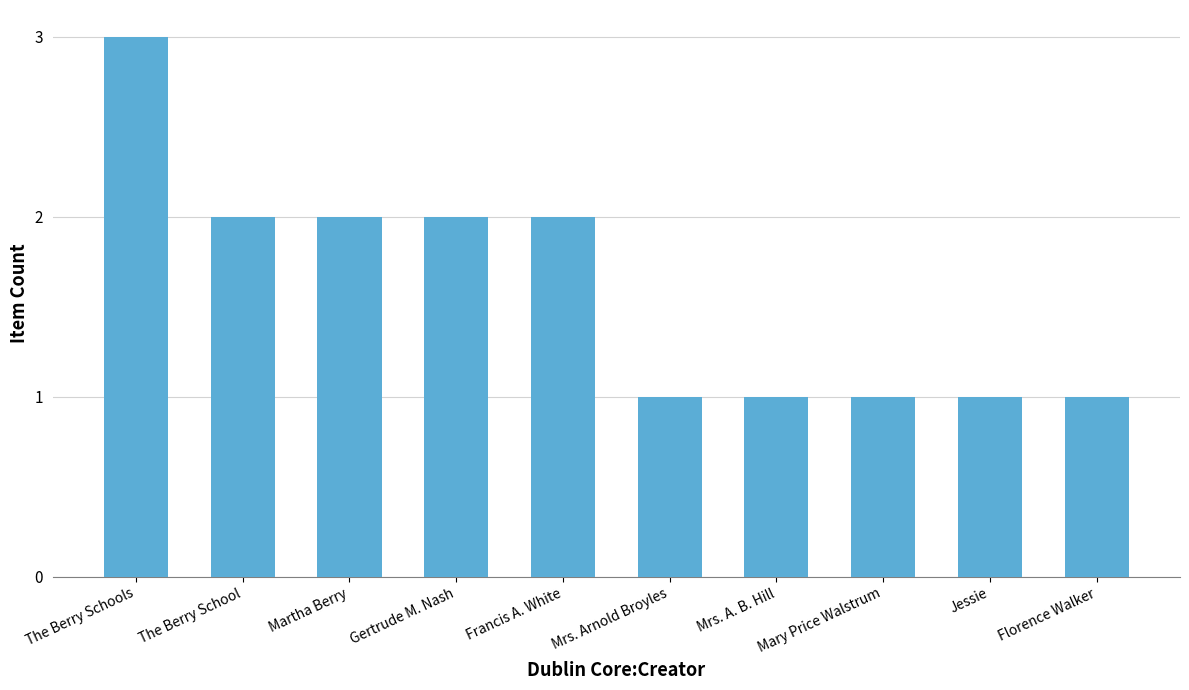

What is the maximum value shown in the chart?

3